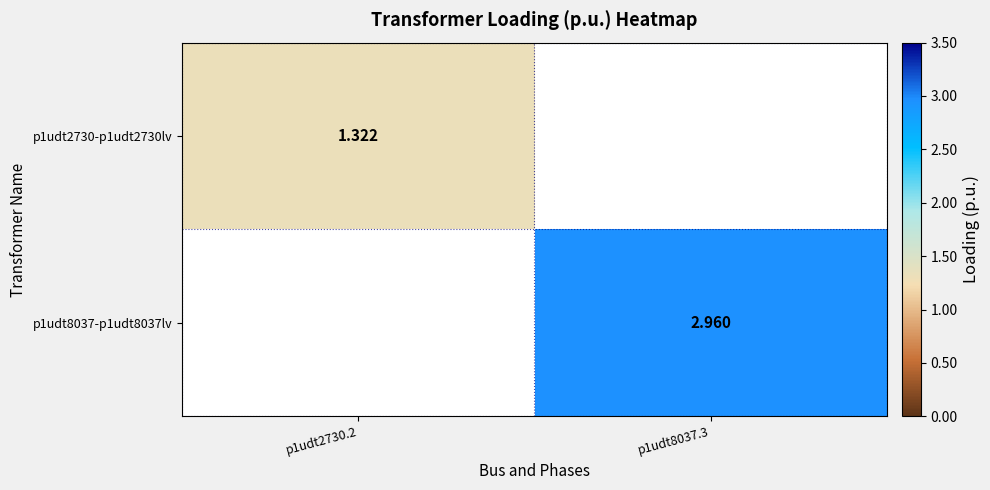

Is the value of p1udt8037-p1udt8037lv at p1udt8037.3 greater than the value of p1udt2730-p1udt2730lv at p1udt2730.2?

Yes